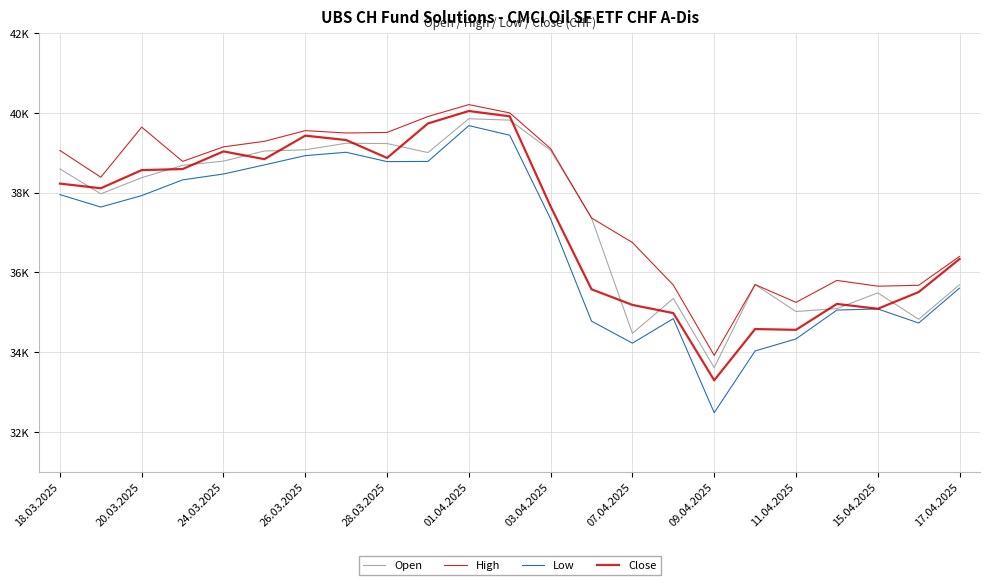

What is the value of the Low point at the 5th from the left?

38471